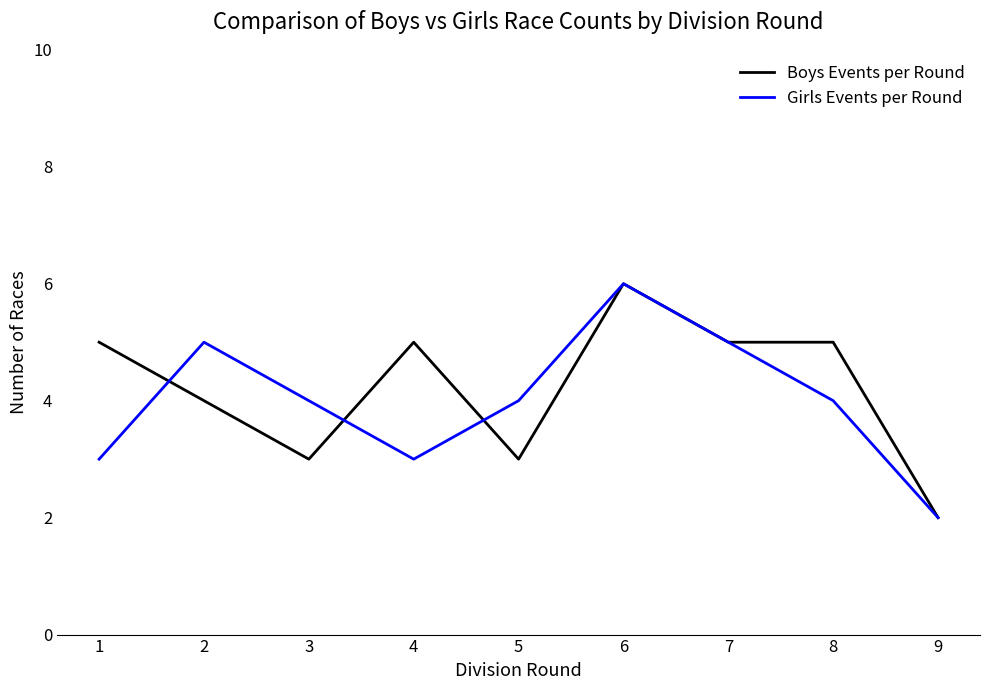

The value of Boys Events per Round at 7 is 7. True or false?

False